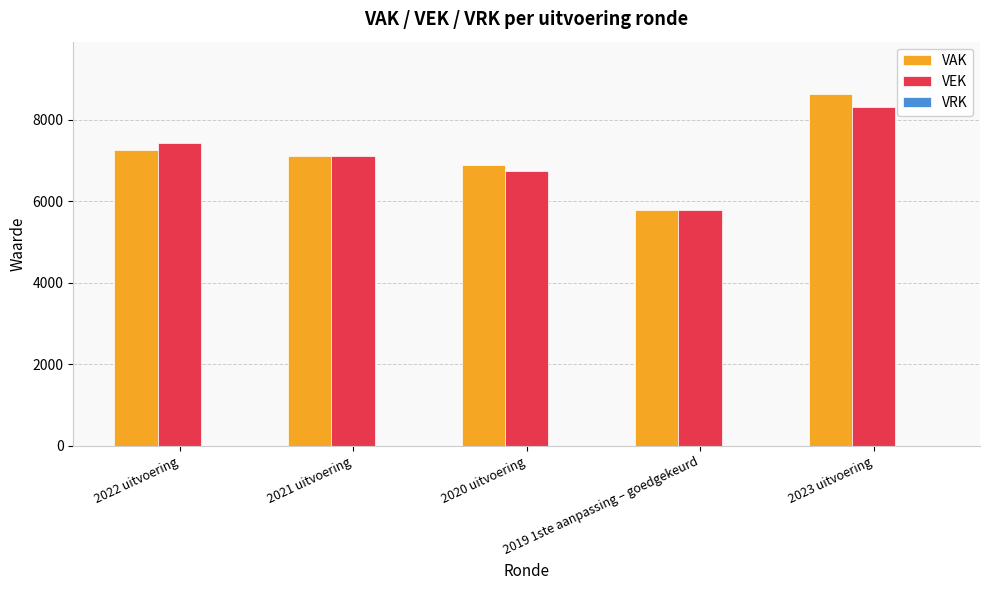

What is the label of the 4th bar from the right?

2021 uitvoering